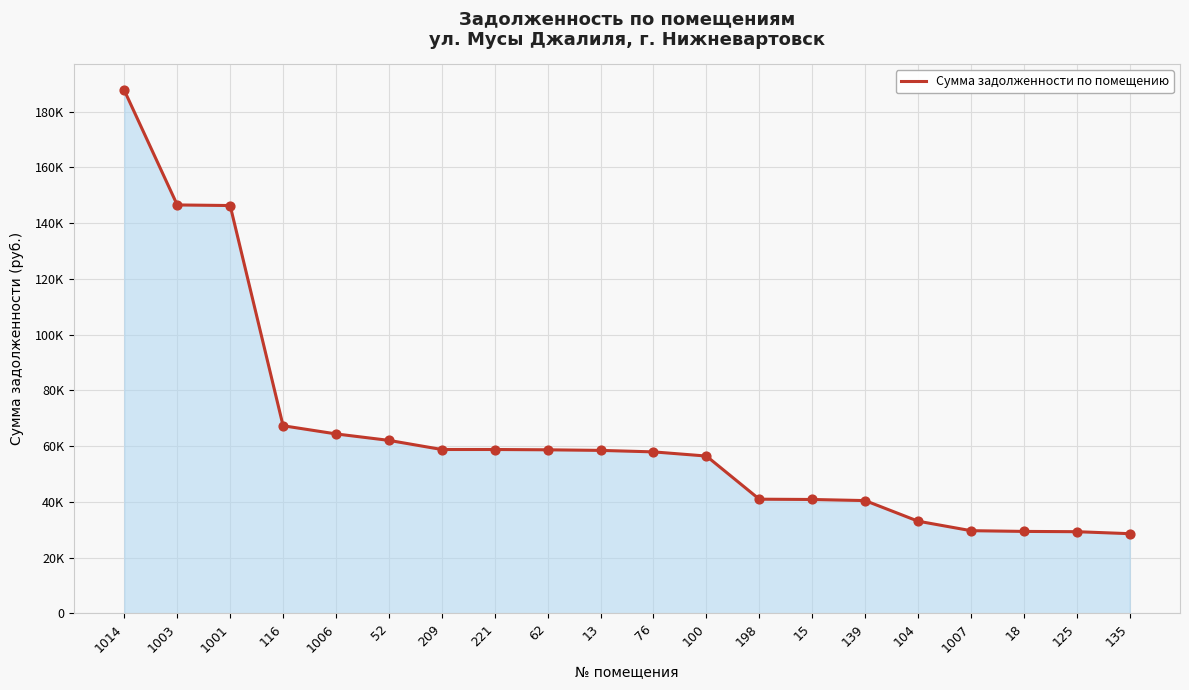

Approximately how many times larger is the value at 1014 compared to 62?

3.2